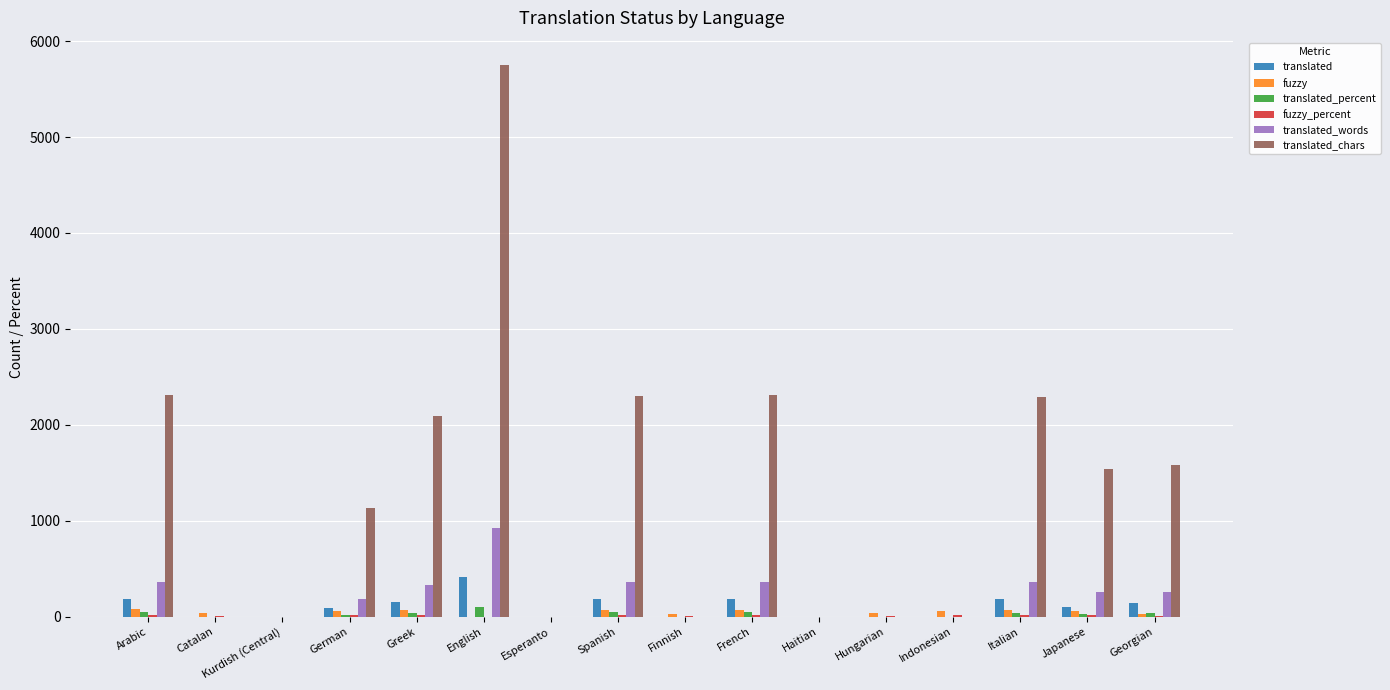

What is the sum of all translated values?

1655.0